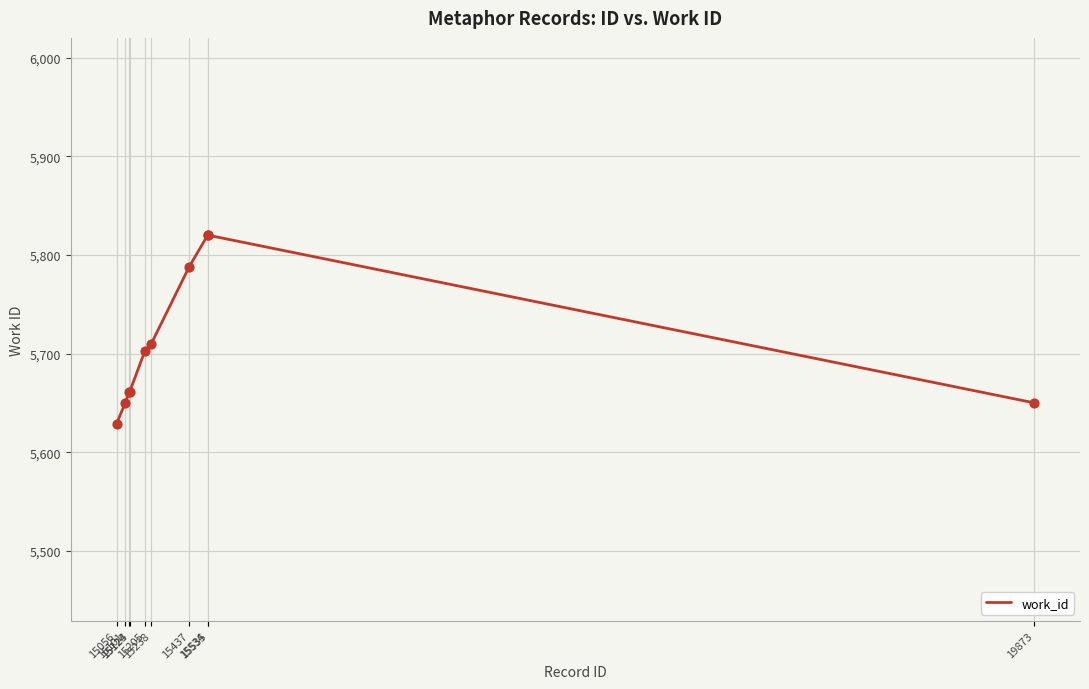

Which has a higher value, 19873 or 15056?

19873